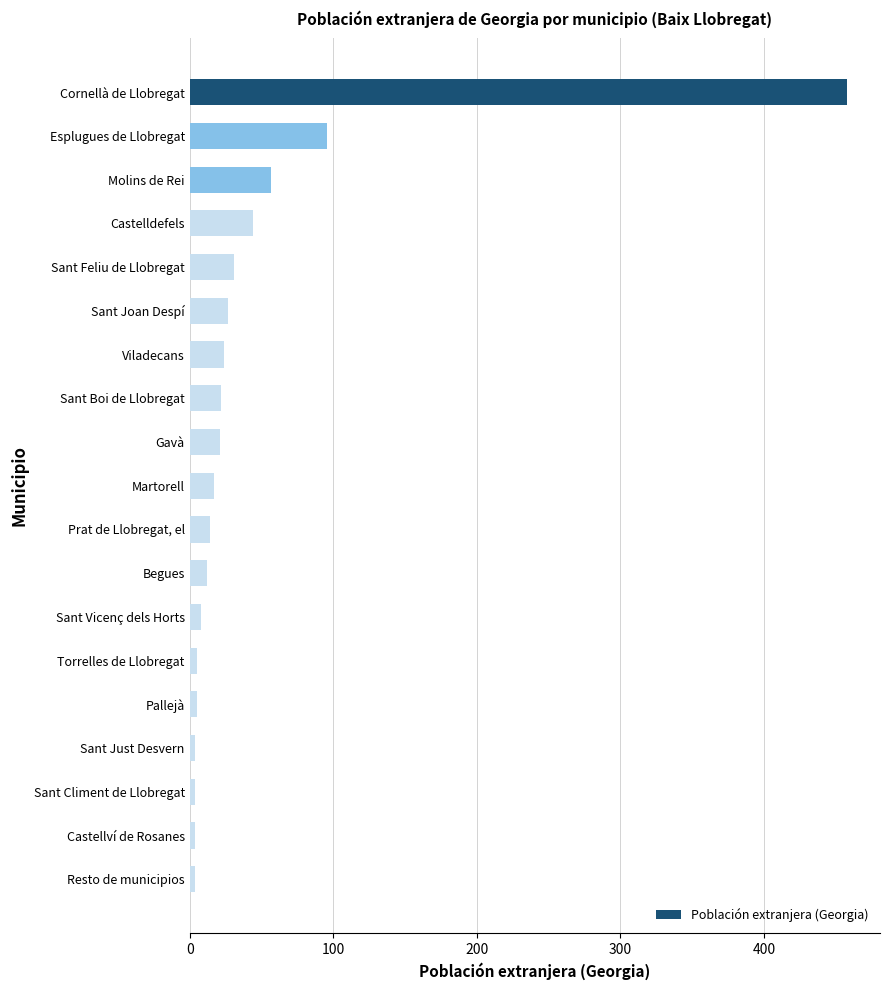

The chart shows a value of 27 at Sant Joan Despí. True or false?

True